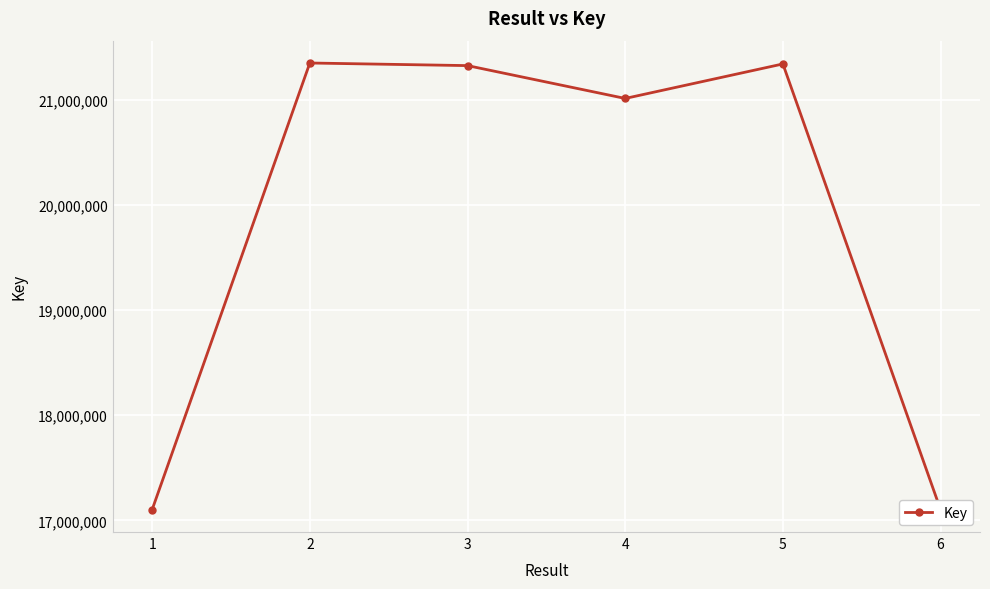

What is the value of the 3rd point from the left?

21328610